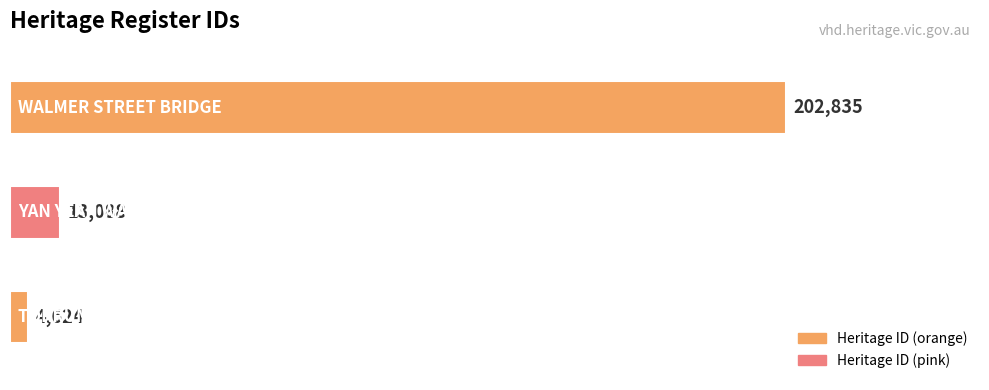

What is the difference between the maximum and minimum values?

198211